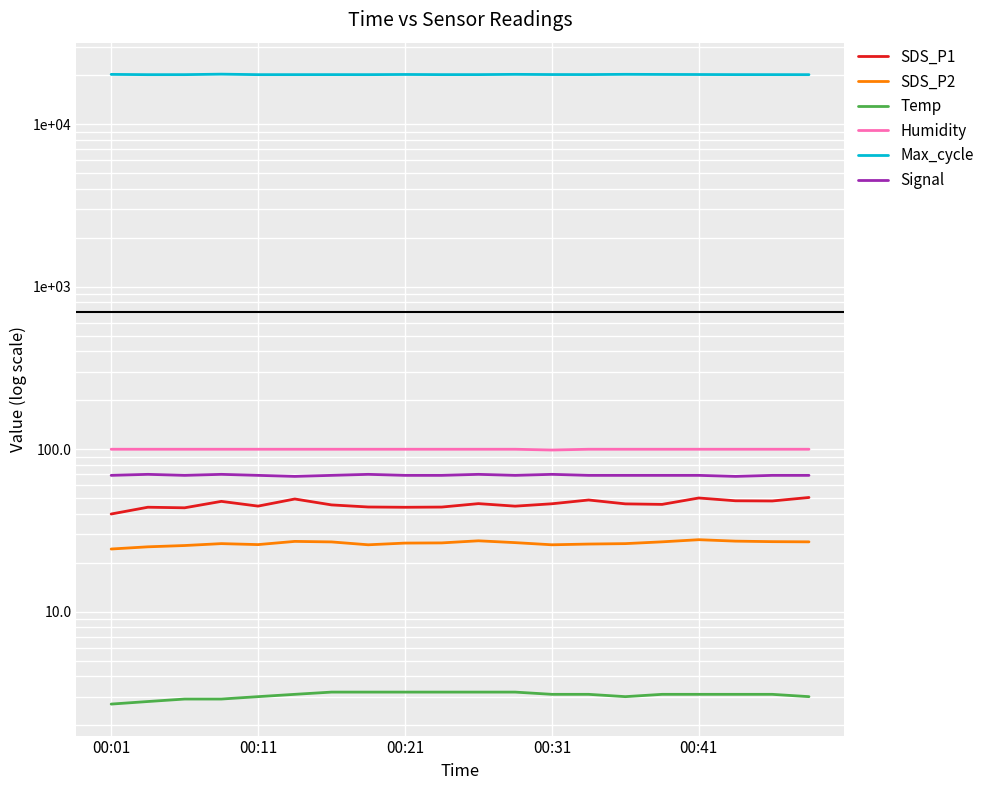

How many values in the SDS_P2 series are below 26?

6